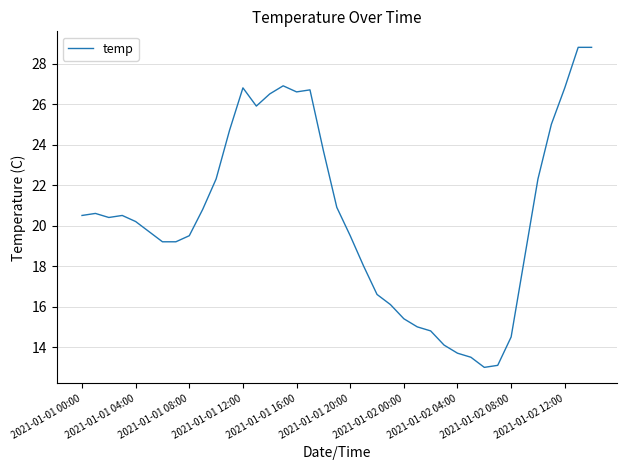

What is the greatest value displayed?

28.8